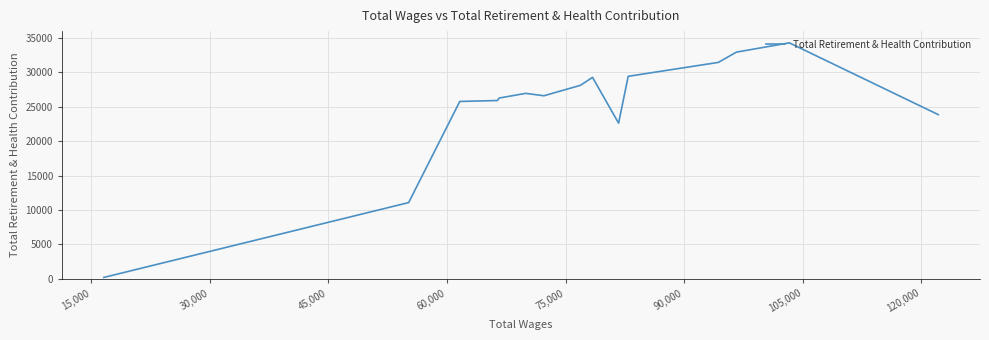

How many interior local peaks (higher than both neighbors) does the data have?

3